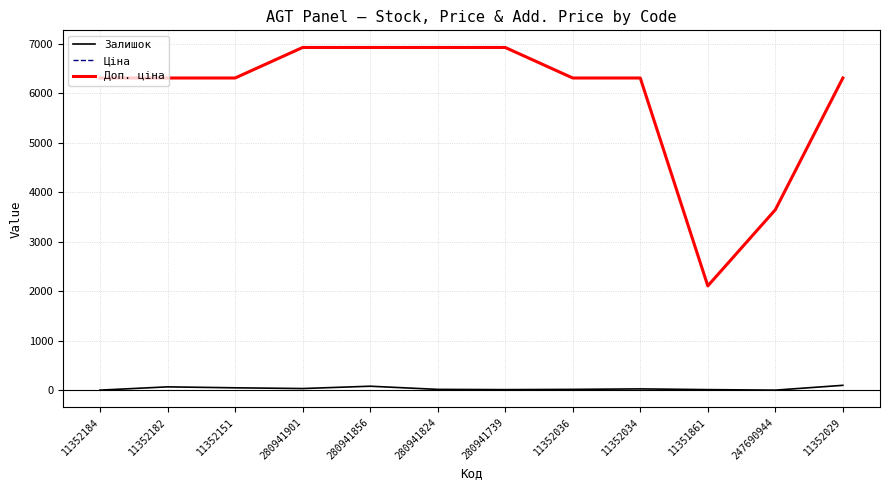

The value of Ціна at 11352151 is 11140.7. True or false?

False